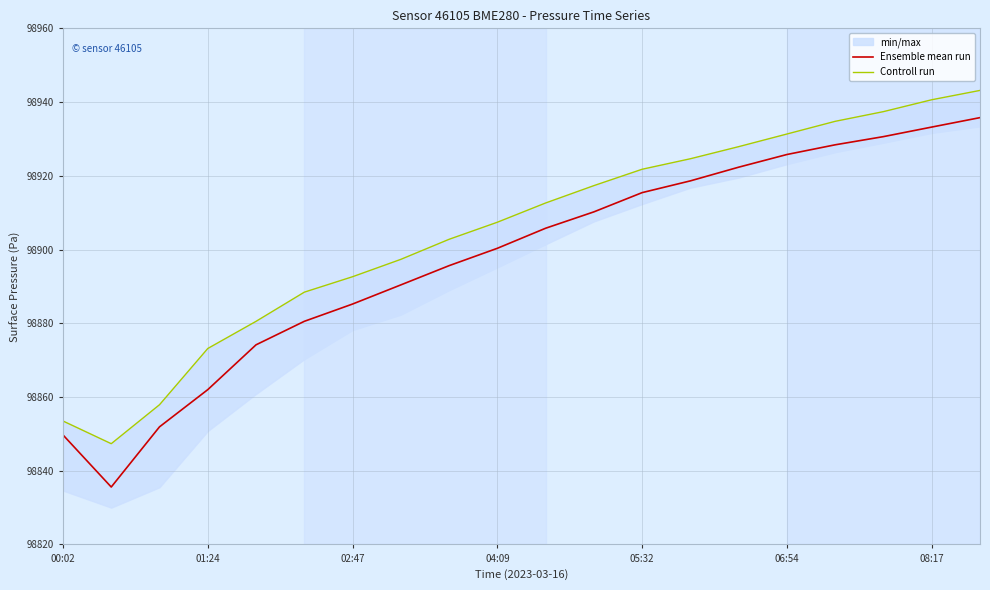

How many lines are shown in the chart?

2